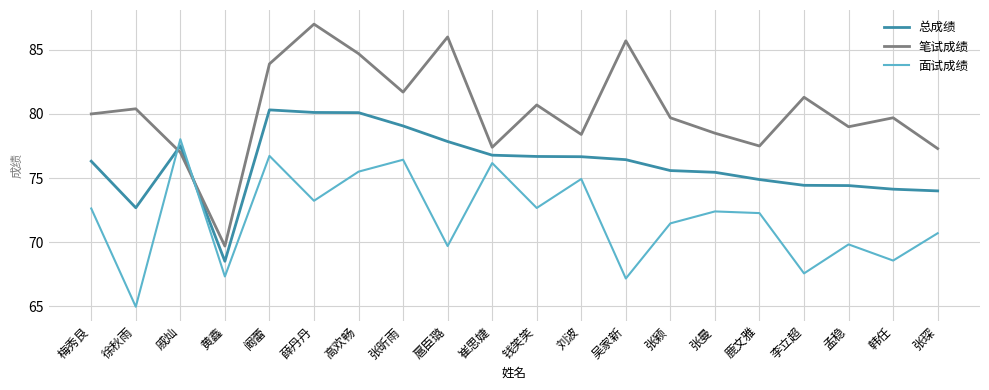

Is it true that 总成绩 equals 74.9 at 鹿文雅?

True